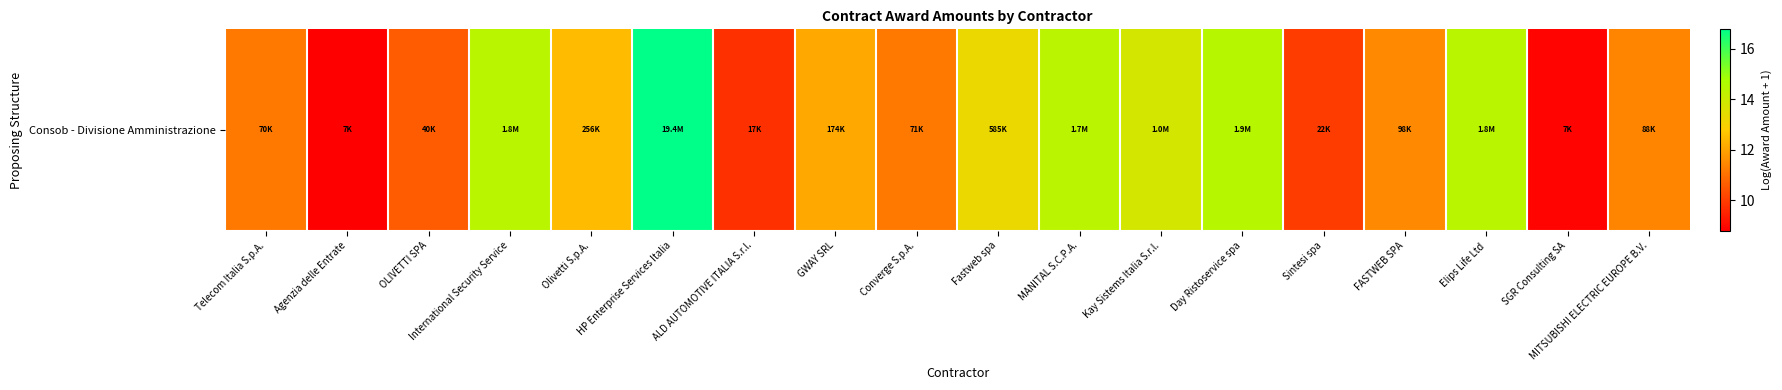

The value at Fastweb spa is 13.3. True or false?

True